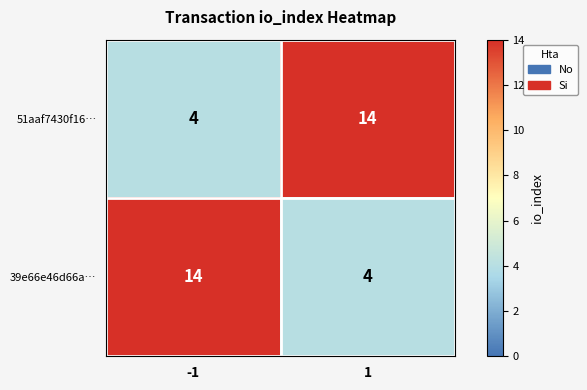

At 1, list the series in order from largest to smallest.

51aaf7430f16…, 39e66e46d66a…